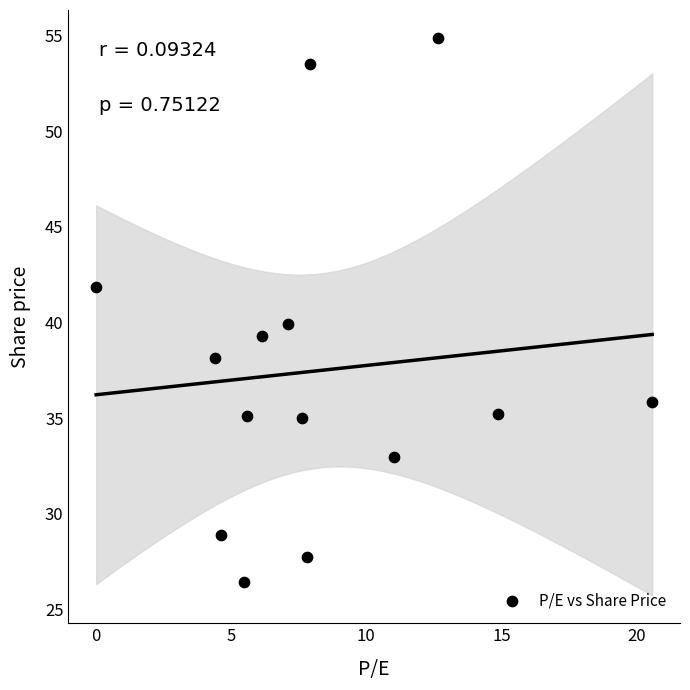

What is the range of X values (max minus min)?

20.6